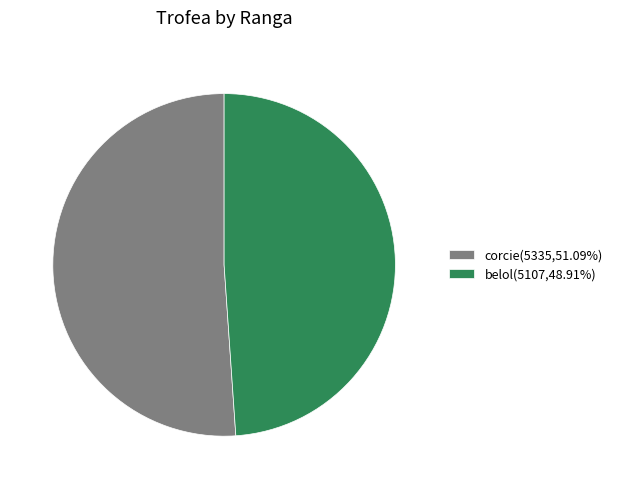

Combined, do belol(5107,48.91%) and corcie(5335,51.09%) account for over 50%?

Yes